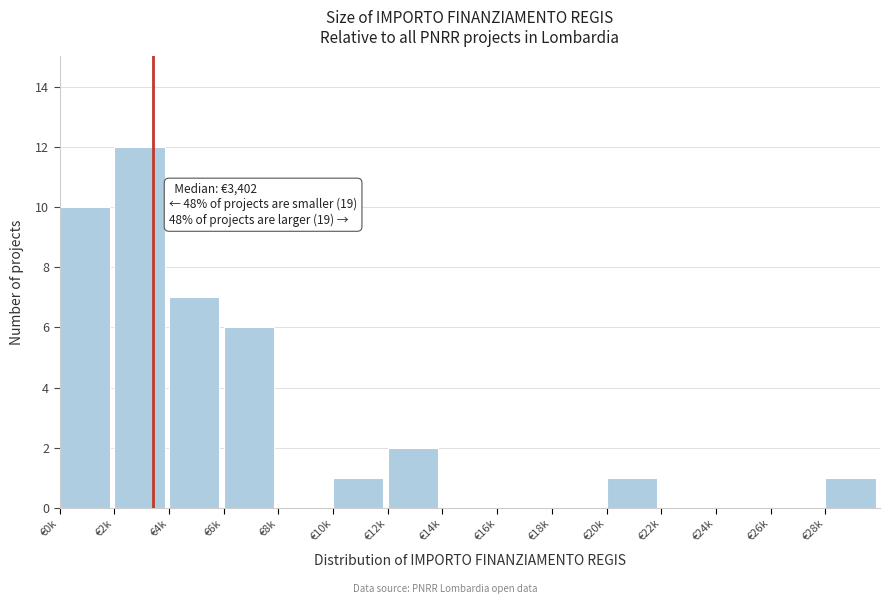

Reading right to left, what are all the values shown in this chart?

€28k=1	€26k=0	€24k=0	€22k=0	€20k=1	€18k=0	€16k=0	€14k=0	€12k=2	€10k=1	€8k=0	€6k=6	€4k=7	€2k=12	€0k=10